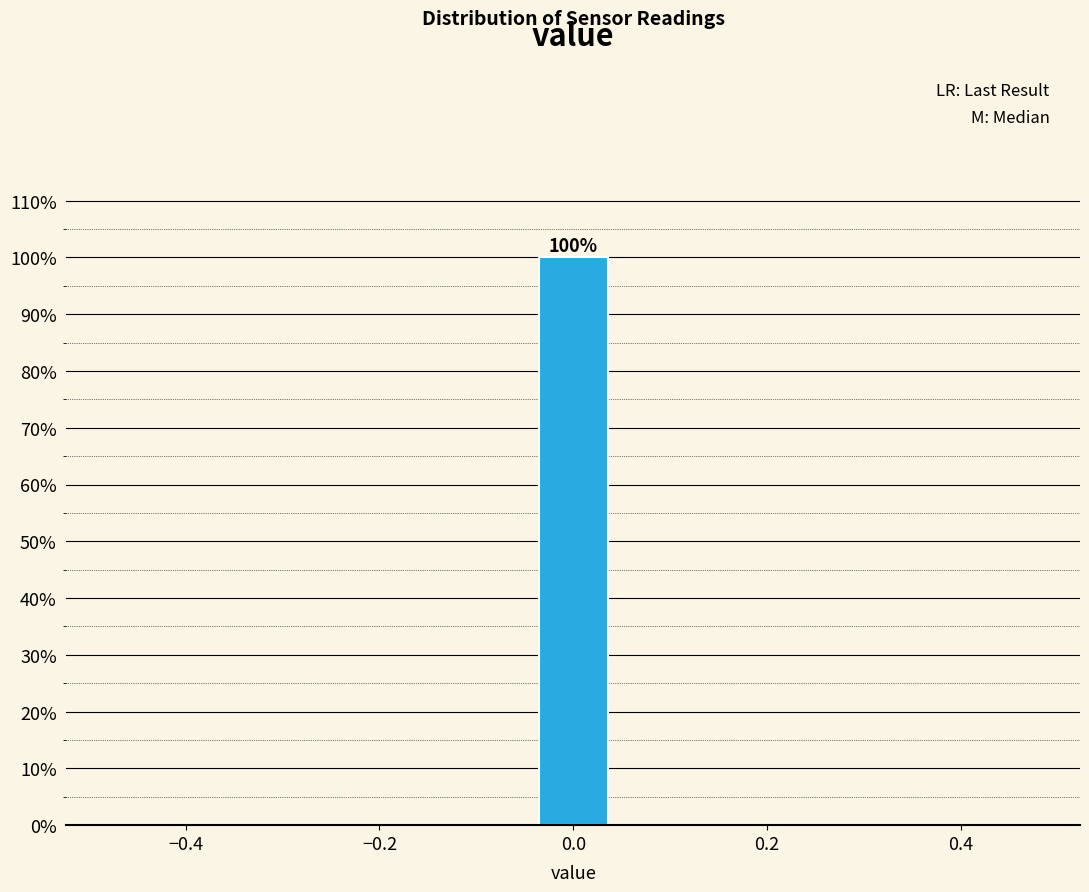

Read against the x-axis, roughly where is the centre of the tallest bar?

0.00